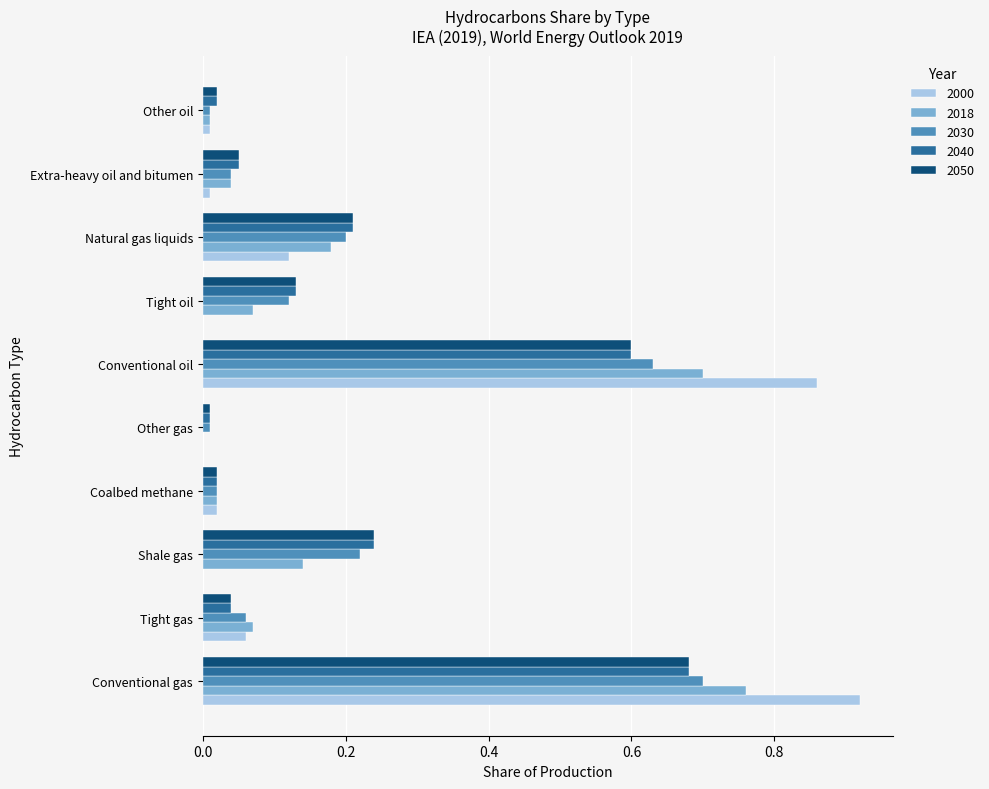

Is the value of 2040 at Extra-heavy oil and bitumen greater than the value of 2000 at Other oil?

Yes